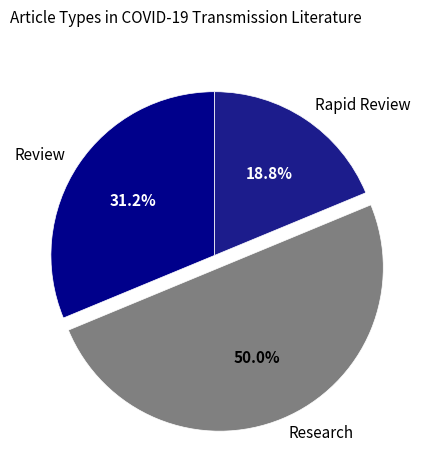

True or false: Research accounts for 38% of the total.

False